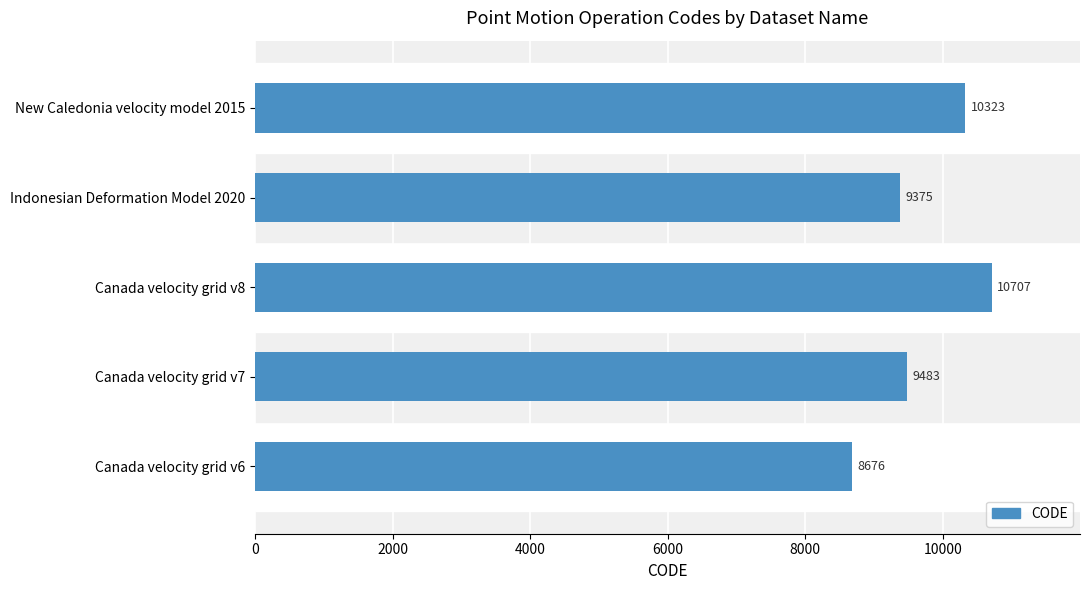

True or false: the data shows 15065 at Indonesian Deformation Model 2020.

False